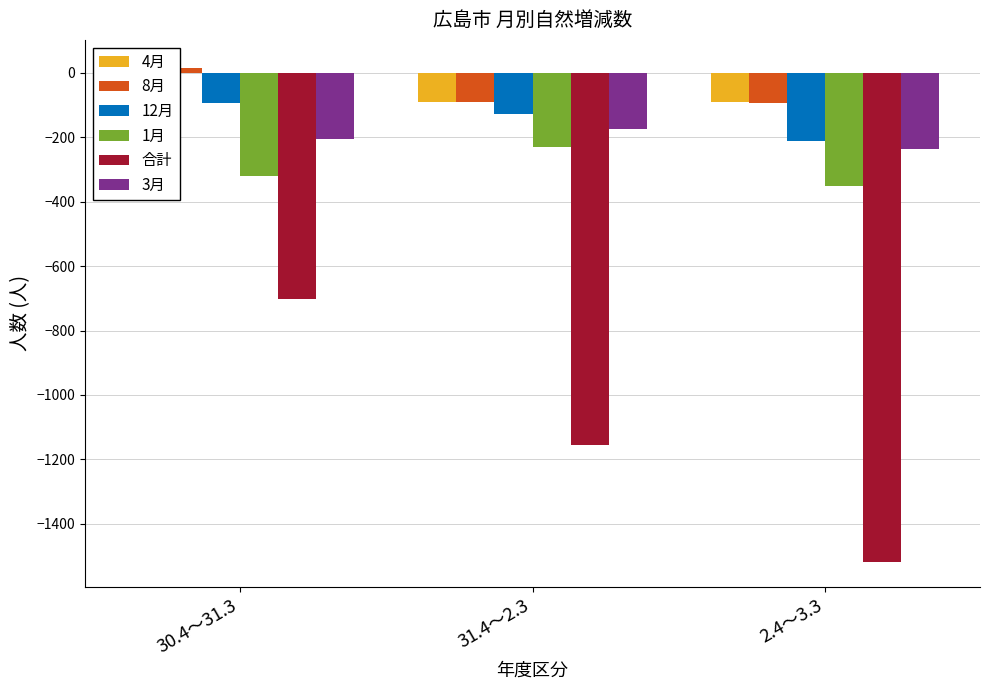

What is the value of the 3月 bar at the 3rd from the left?

-237